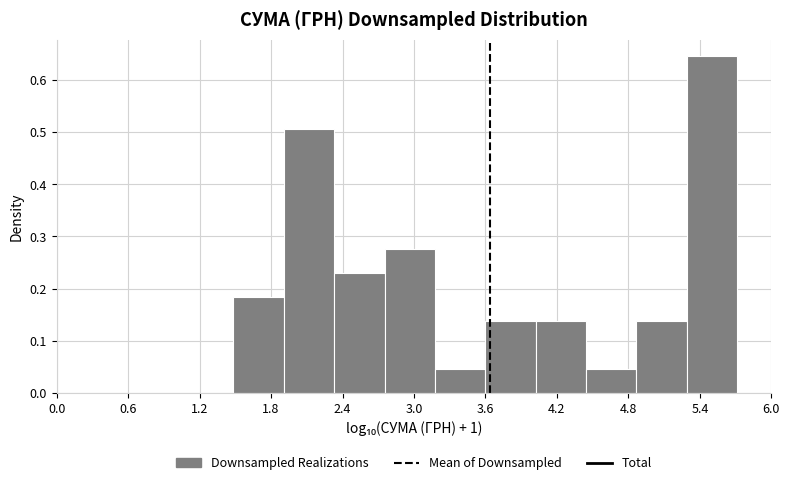

How tall is the bar that spans 3.2 to 3.6 on the x-axis? Neither the bar edges nor the heights are printed on the chart, so give them approximately, as read against the axes.

0.05